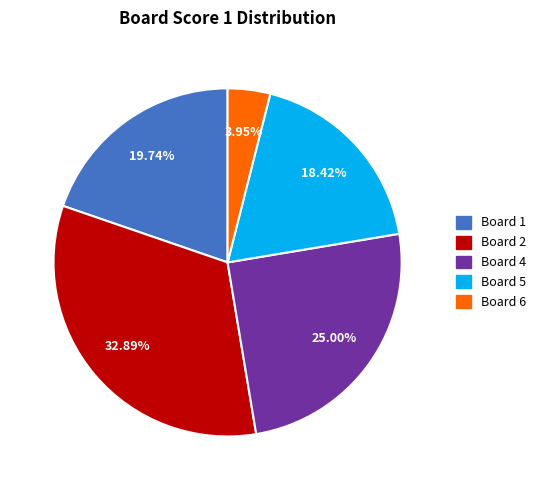

Does any single category account for the majority?

No